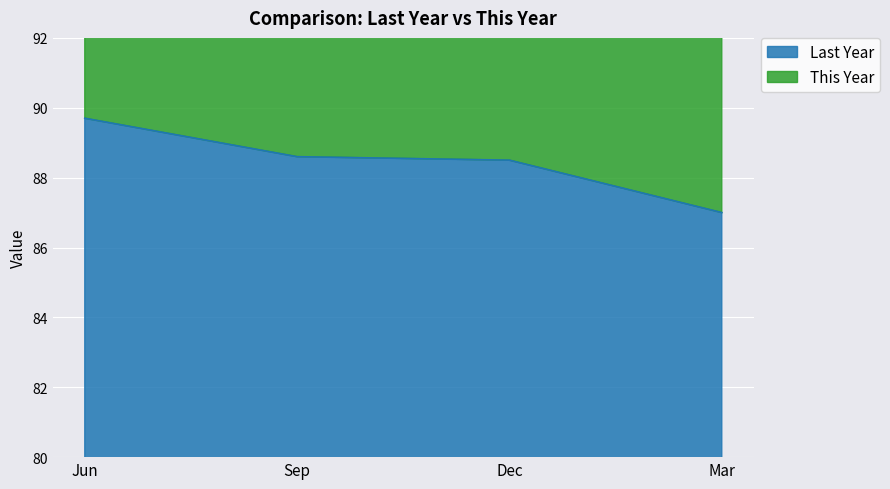

What is the greatest value displayed?

178.8